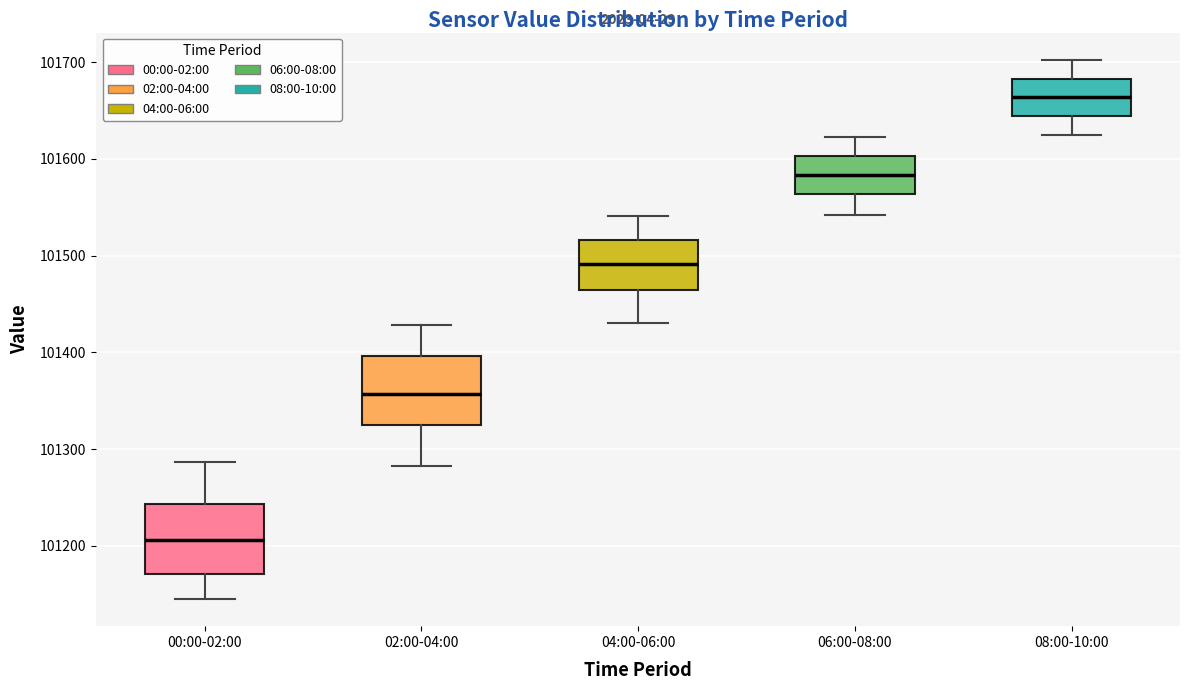

Which box's median line is the highest?

08:00-10:00